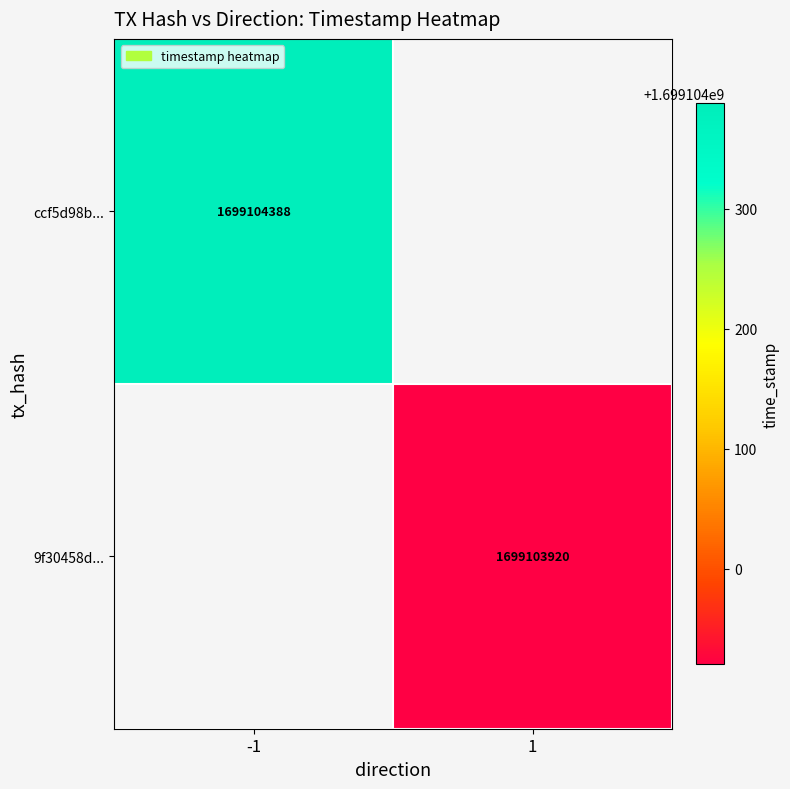

Which series changed the most between 0 and 1?

ccf5d98b221f2aab855f43ce6c98f80f6993513